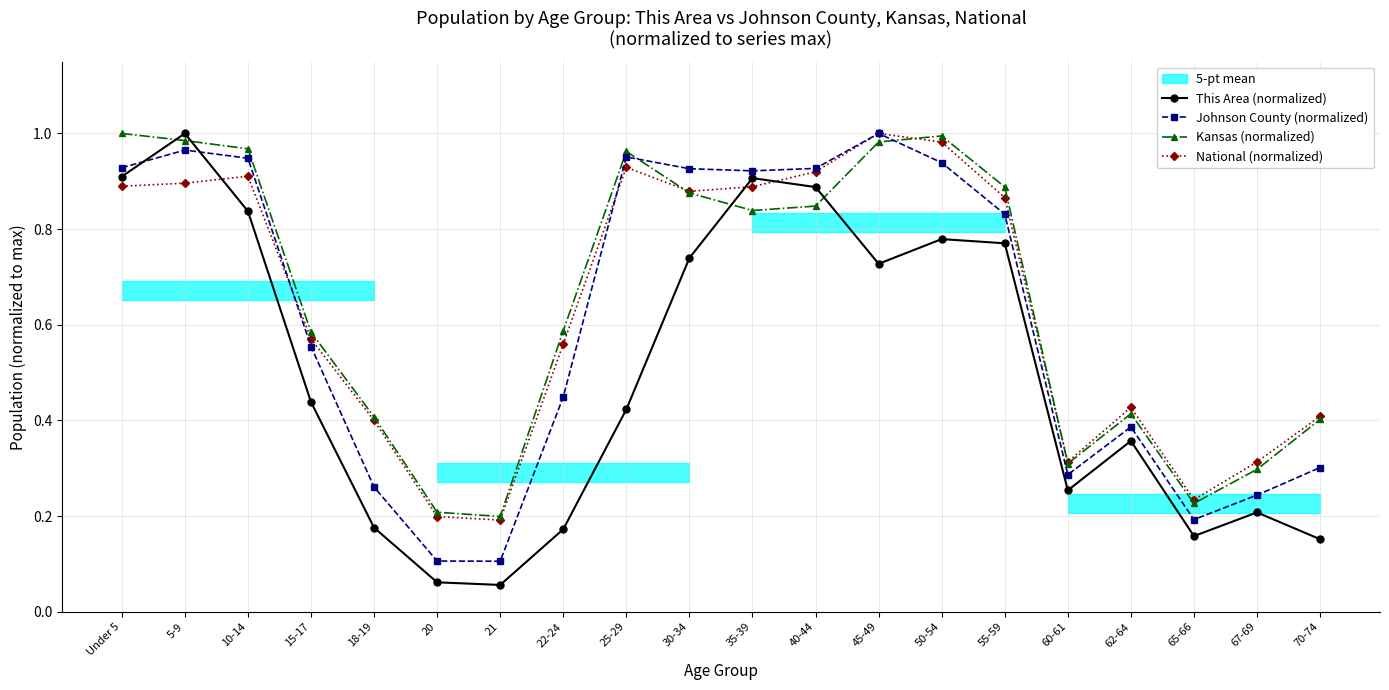

Rank the series at 62-64 from lowest to highest value.

This Area (normalized), Johnson County (normalized), Kansas (normalized), National (normalized)